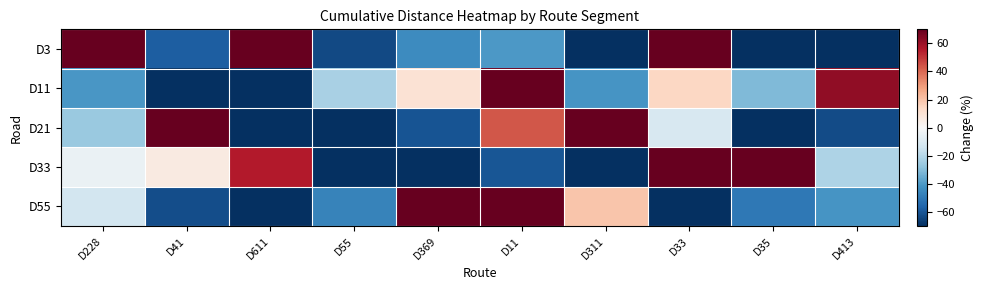

Reading right to left, list all the values displayed in this chart.

D3: D413=-69.7	D35=-76.8	D33=138.7	D311=-78.3	D11=-40.2	D369=-43.9	D55=-63.1	D611=99.0	D41=-57.7	D228=192.0
D11: D413=61.8	D35=-31.2	D33=14.4	D311=-41.5	D11=203.0	D369=10.0	D55=-22.7	D611=-78.9	D41=-74.1	D228=-40.8
D21: D413=-62.7	D35=-87.9	D33=-11.0	D311=174.3	D11=43.7	D369=-60.3	D55=-86.8	D611=-91.4	D41=207.9	D228=-25.8
D33: D413=-21.7	D35=73.3	D33=207.7	D311=-75.0	D11=-60.0	D369=-82.9	D55=-98.4	D611=55.4	D41=6.5	D228=-4.8
D55: D413=-41.4	D35=-50.0	D33=-83.8	D311=19.2	D11=267.4	D369=92.5	D55=-46.9	D611=-82.3	D41=-61.9	D228=-12.7